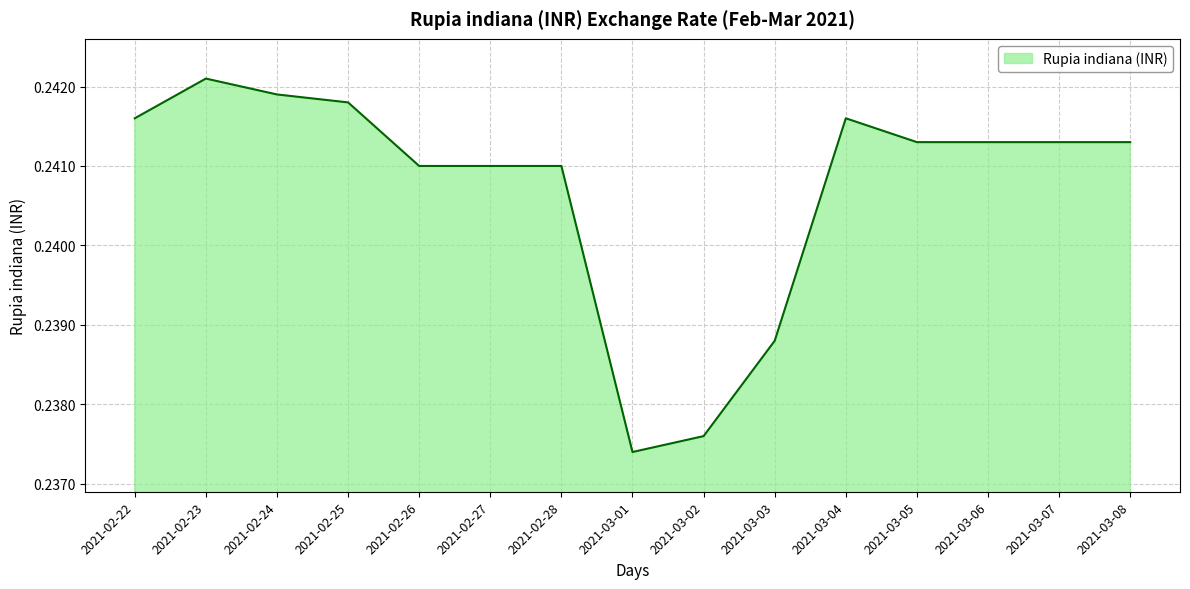

At which label is the value closest to 0?

2021-03-01